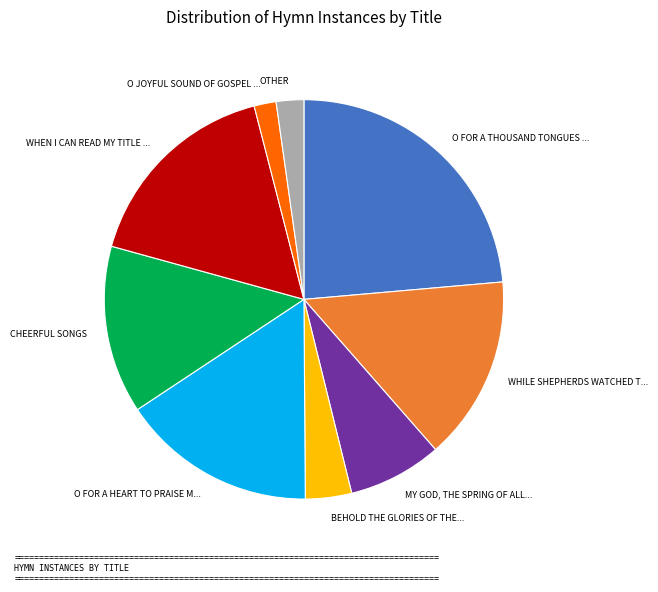

Is there a majority slice in this chart?

No